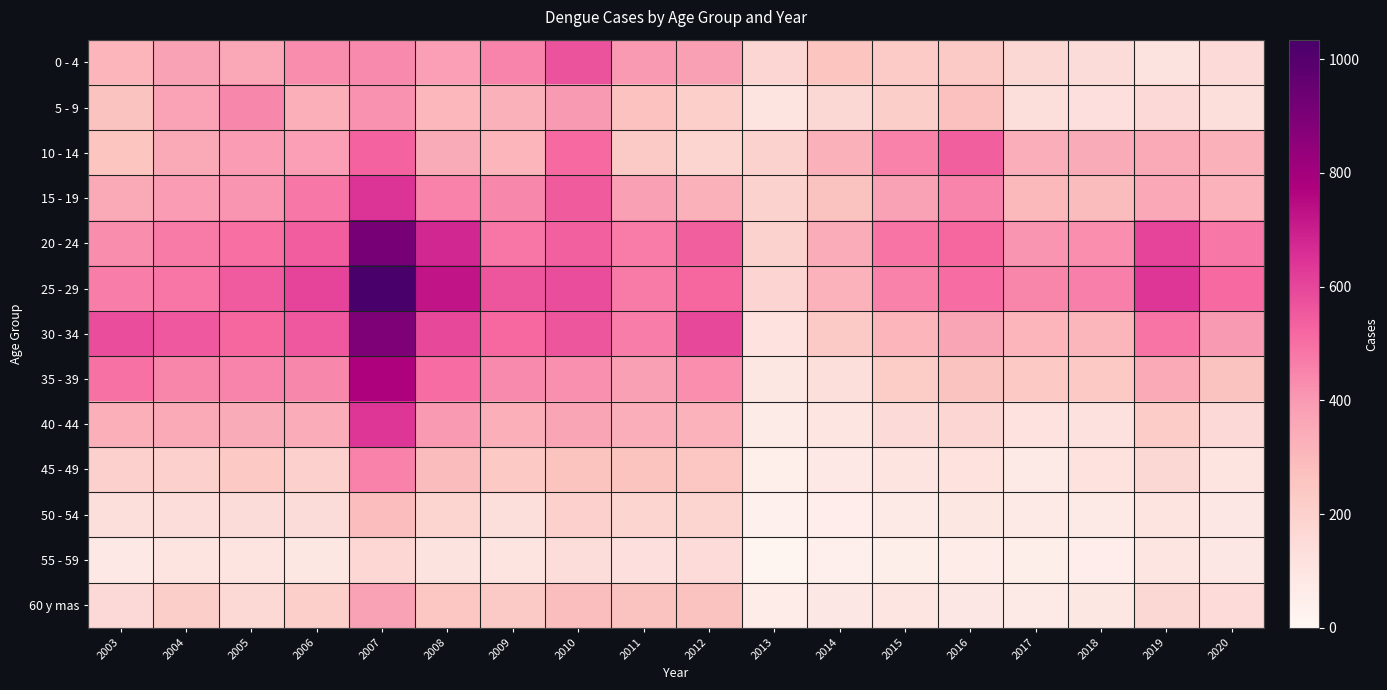

Which category has the lowest value across all series?

2013